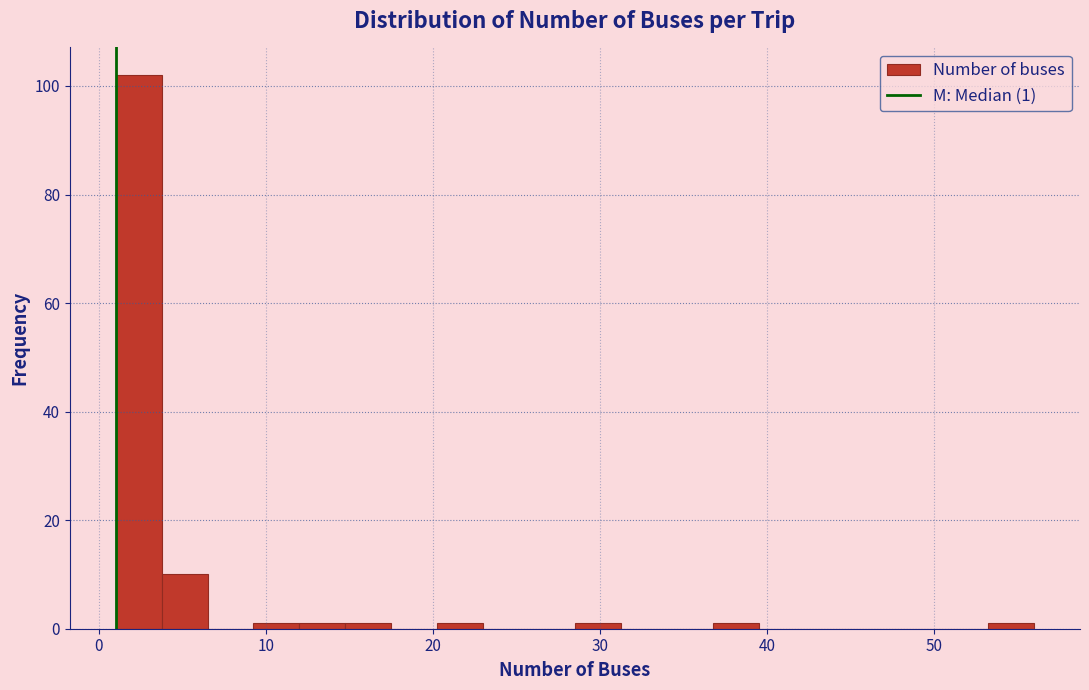

Around what value on the x-axis is the tallest bar? Give the approximate position of its centre, as read against the axis.

2